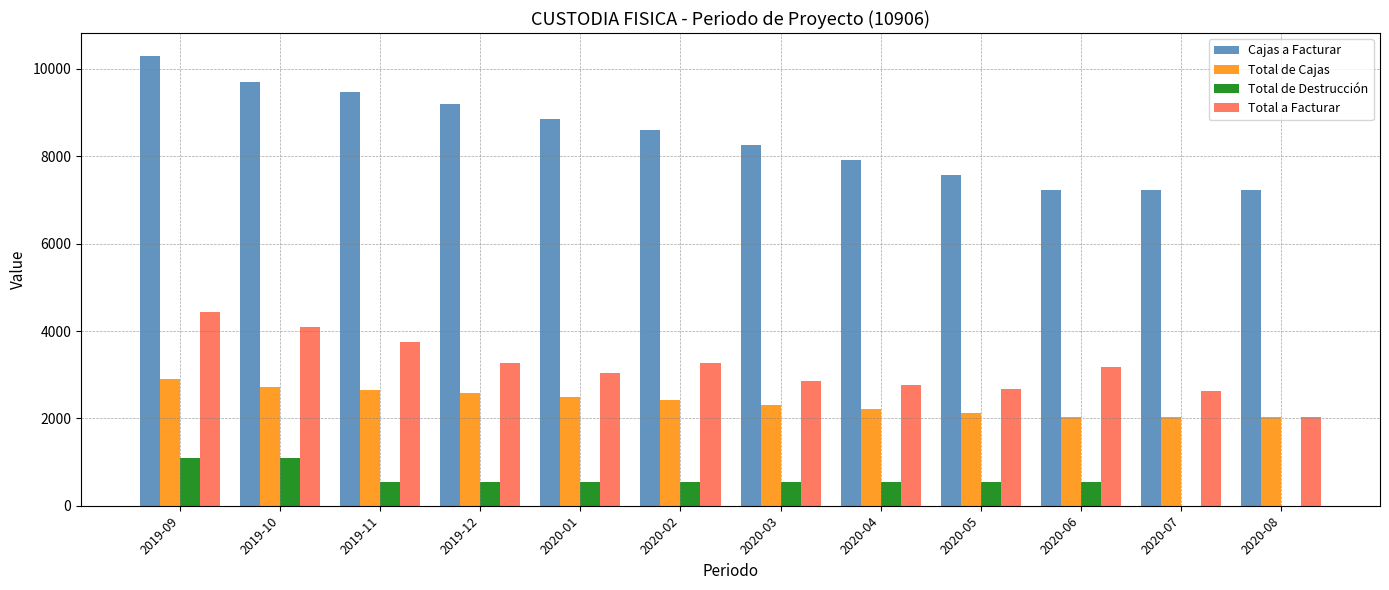

What is the sum of the Cajas a Facturar values at 2020-05 and 2020-06?

14788.0